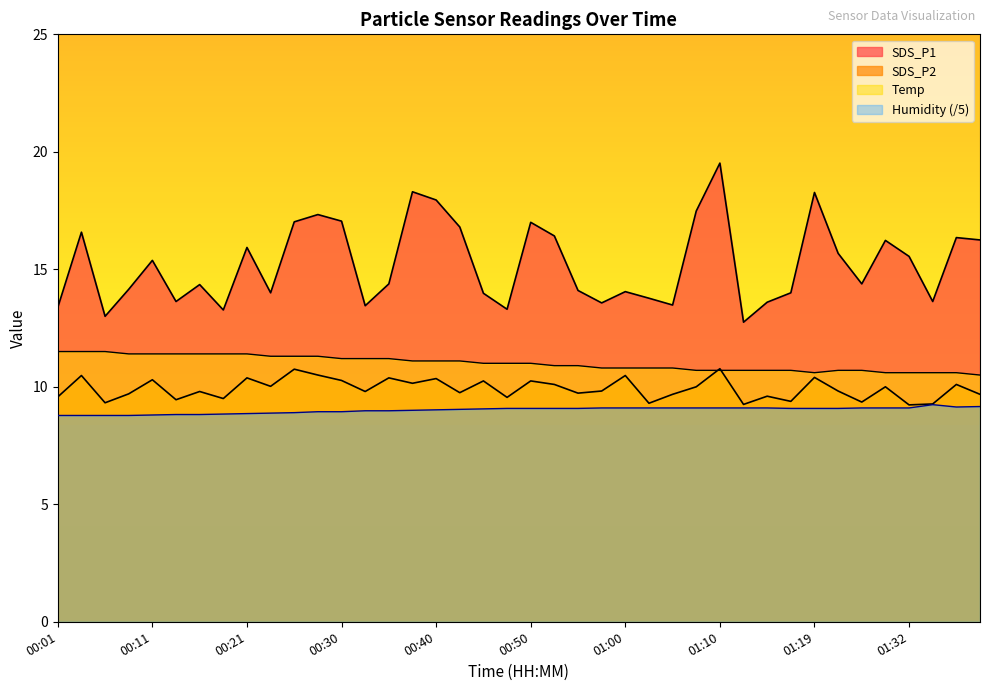

What is the label of the 24th point from the left?

00:57